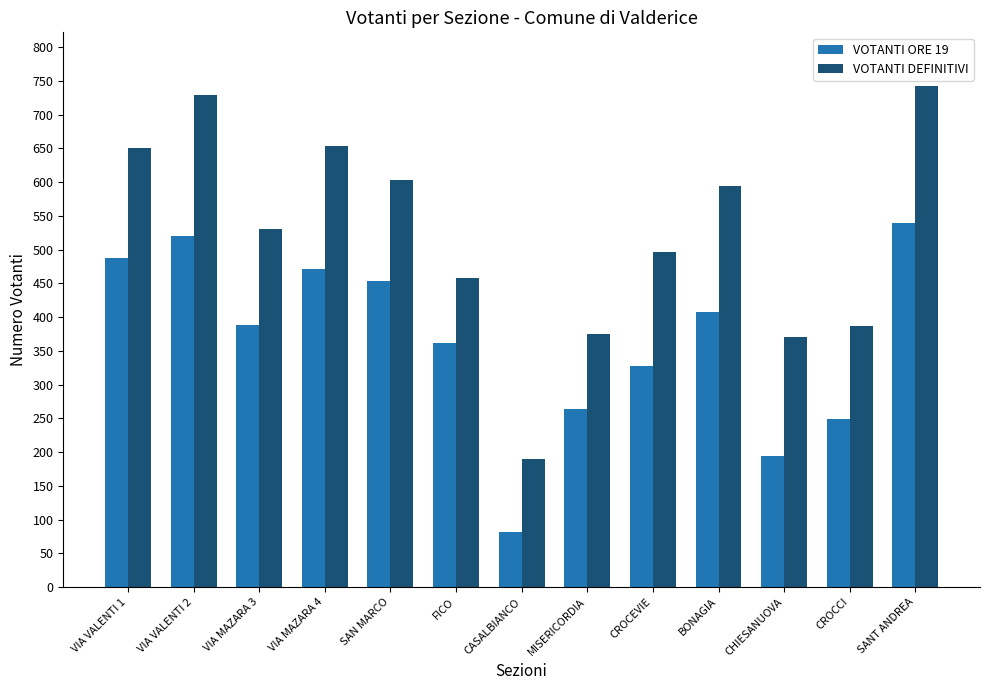

Between CASALBIANCO and SANT ANDREA, which series saw the biggest shift?

VOTANTI DEFINITIVI